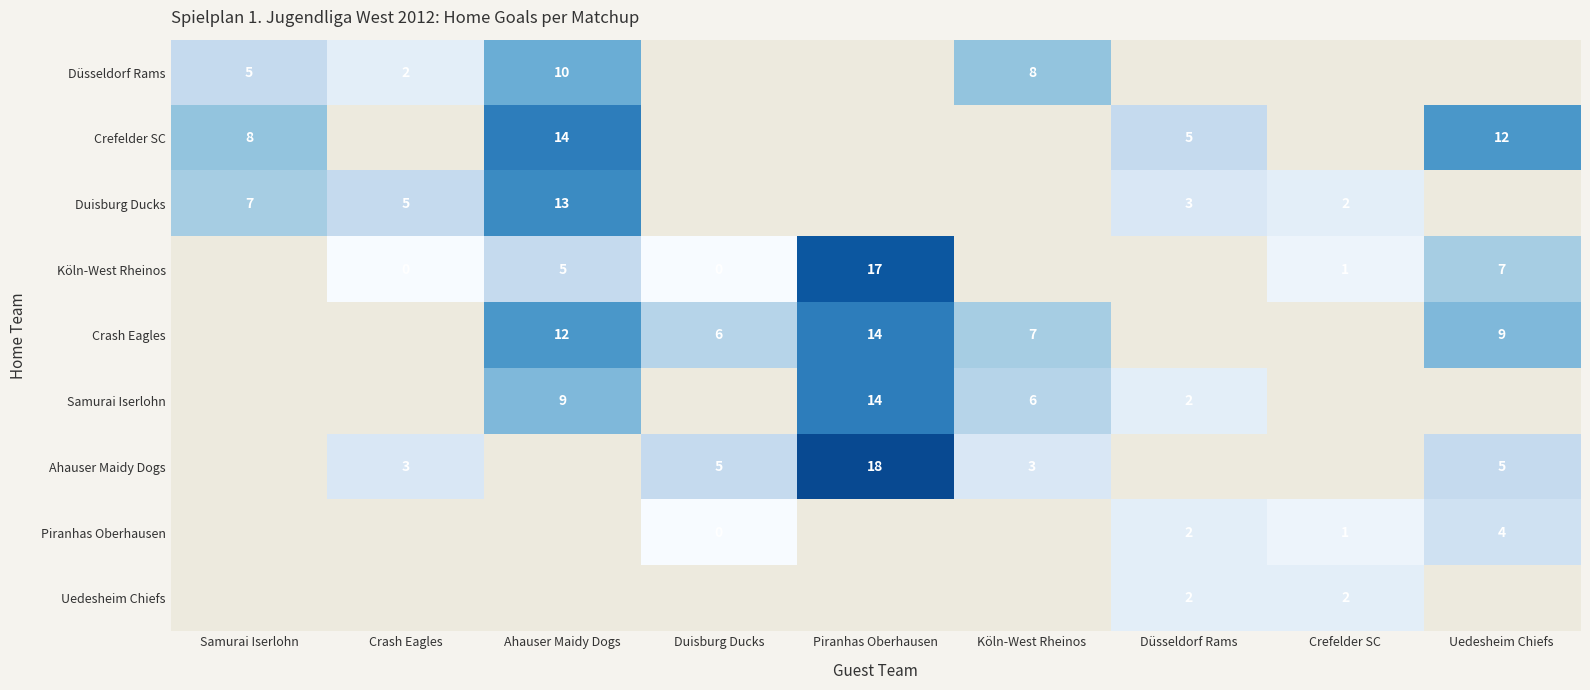

Is the value of Ahauser Maidy Dogs at Crash Eagles greater than the value of Crefelder SC at Samurai Iserlohn?

No